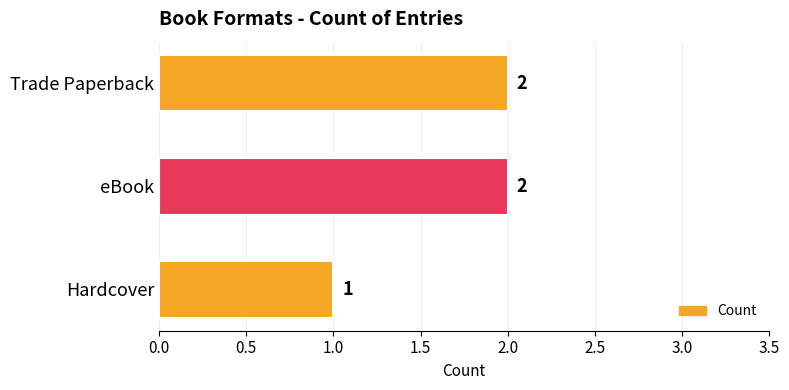

How many bars are there in total?

3